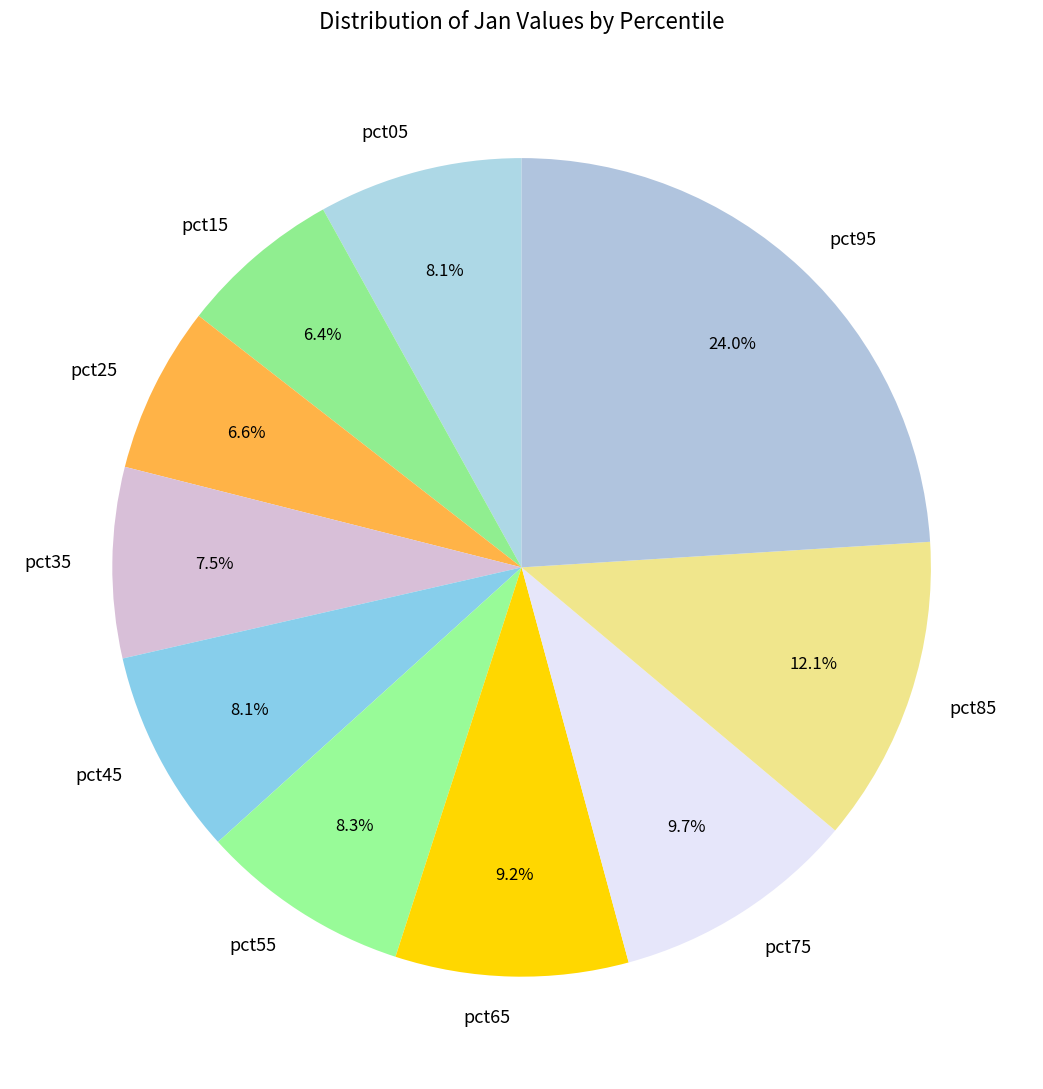

Is there a majority slice in this chart?

No